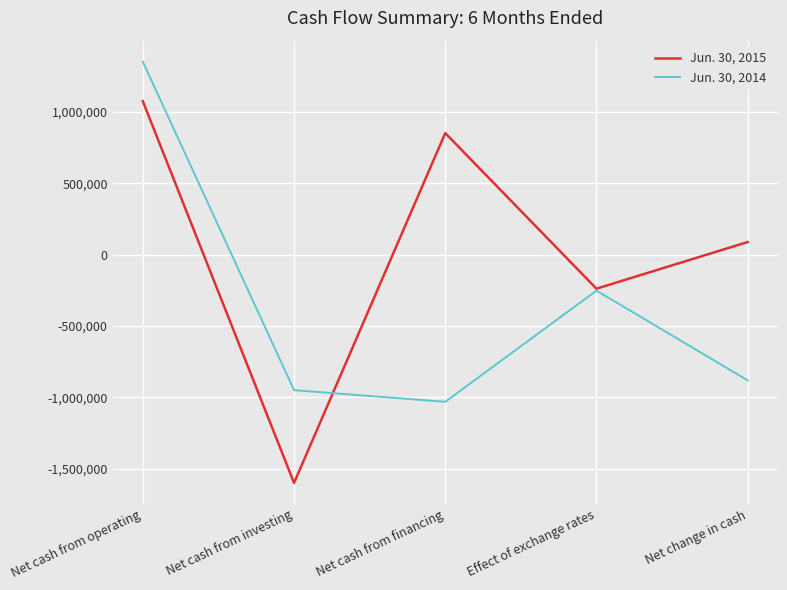

How many values in Jun. 30, 2014 are below zero?

4